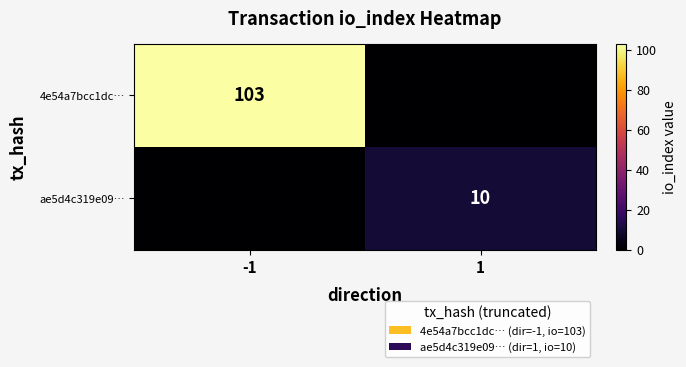

Is it true that ae5d4c319e09… equals 14 at 1?

False